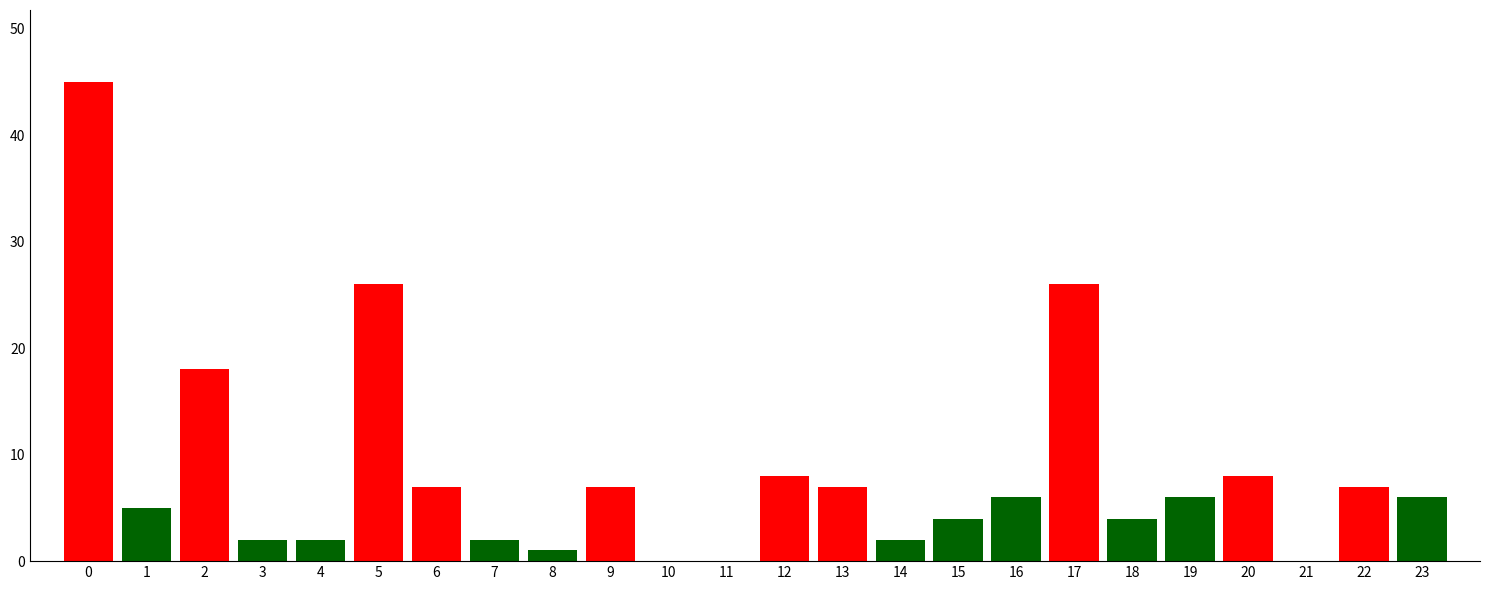

Reading right to left, extract all data points from this chart.

23=6	22=7	21=0	20=8	19=6	18=4	17=26	16=6	15=4	14=2	13=7	12=8	11=0	10=0	9=7	8=1	7=2	6=7	5=26	4=2	3=2	2=18	1=5	0=45